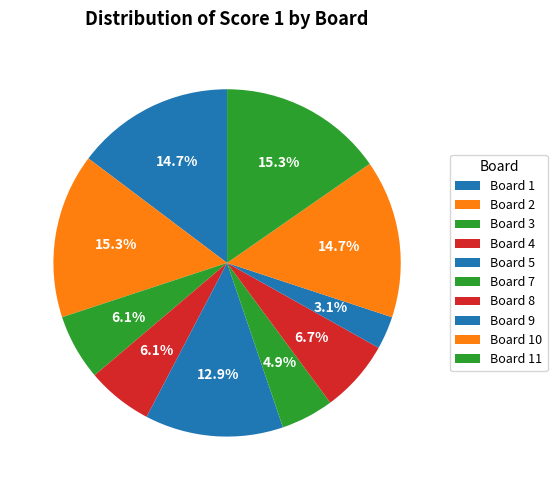

How many segments does this pie chart have?

10